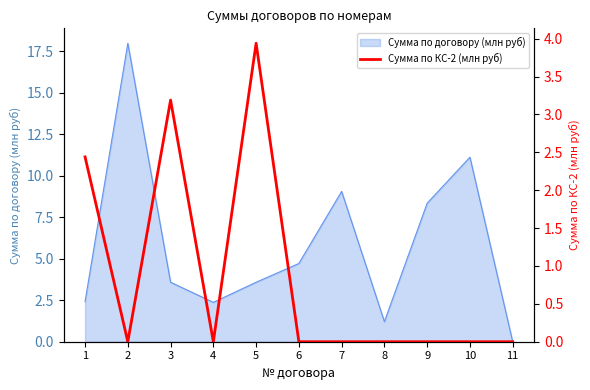

How many lines are shown in the chart?

1